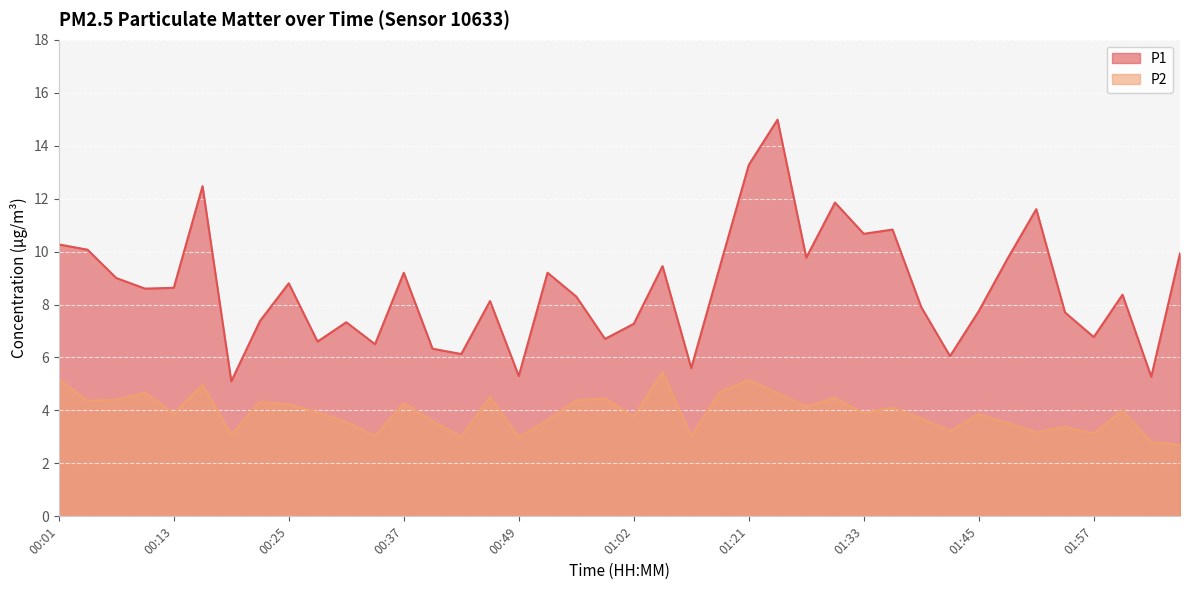

At which label does P2 first exceed 3?

00:01